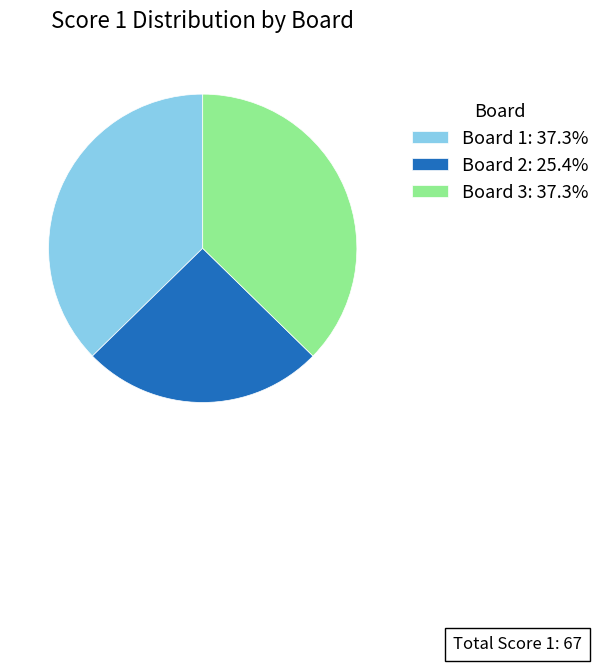

What is the ratio of the value at Board 3: 37.3% to the value at Board 2: 25.4%?

1.5